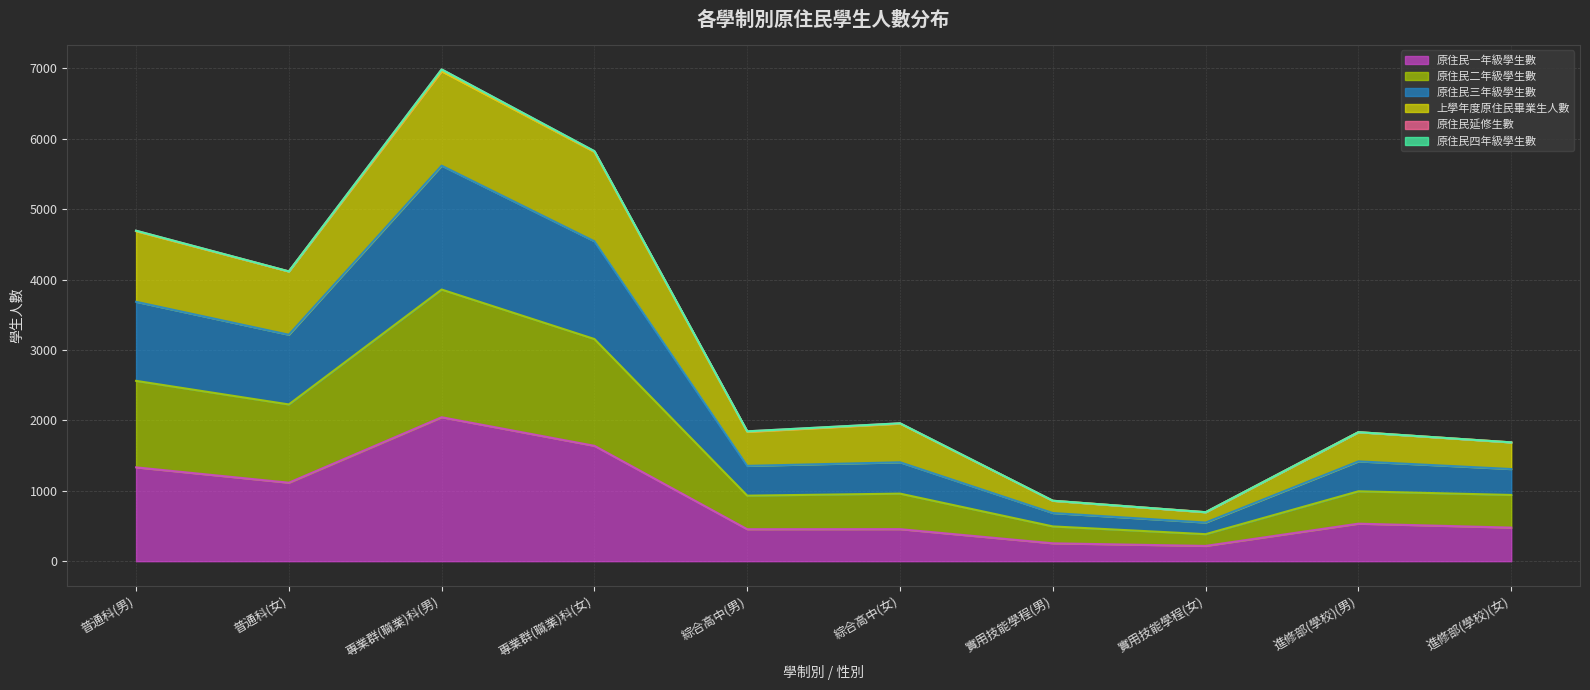

At which category is the sum across all series the highest?

專業群(職業)科(男)